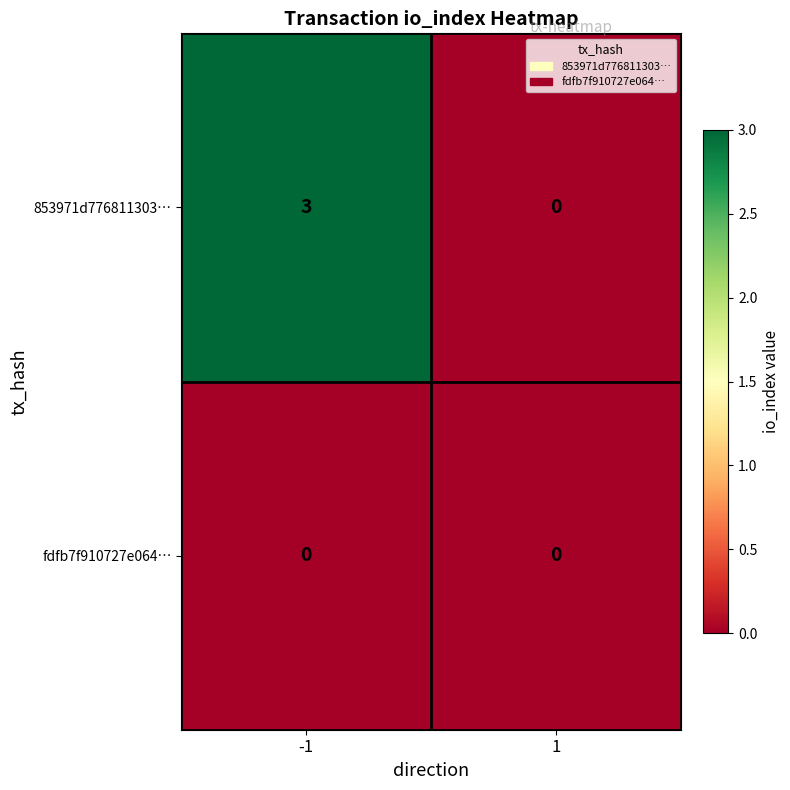

At how many categories does at least one series exceed 1?

1